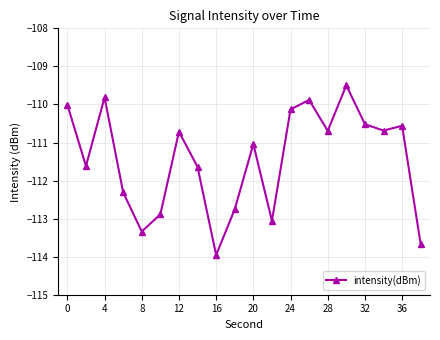

What is the difference between the second highest and minimum values?

4.1